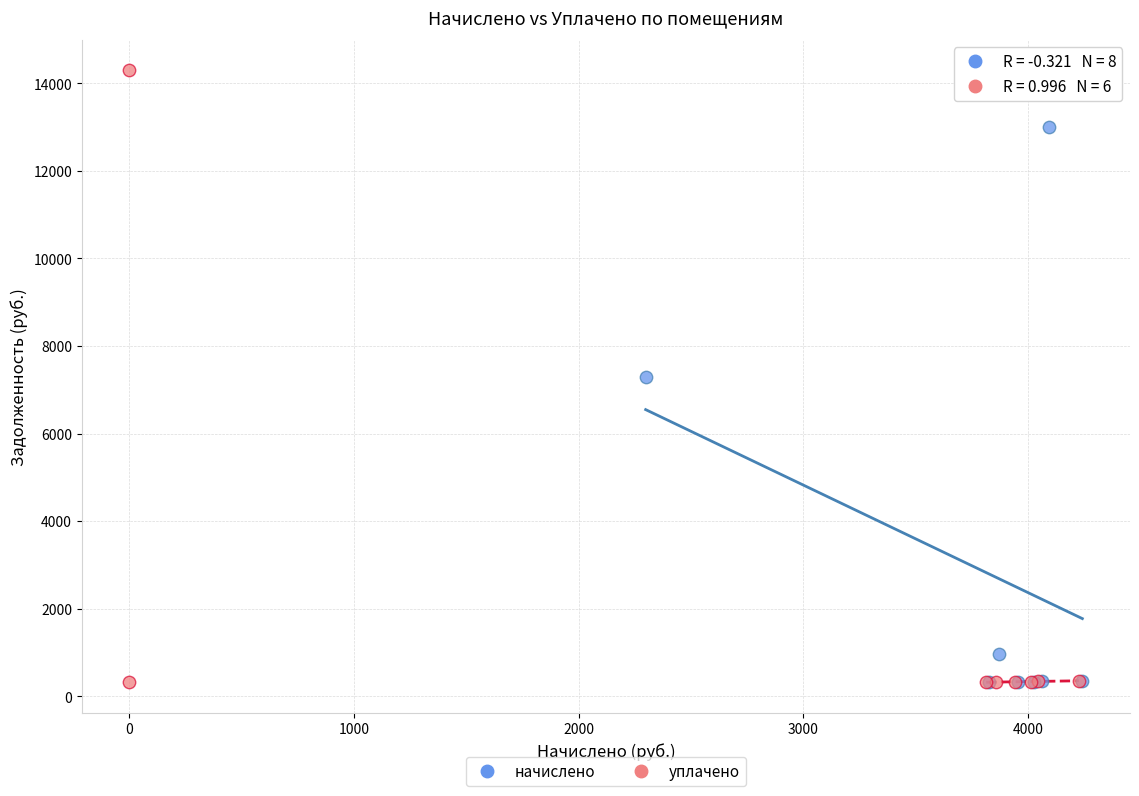

Which series has the widest spread of Y values?

уплачено